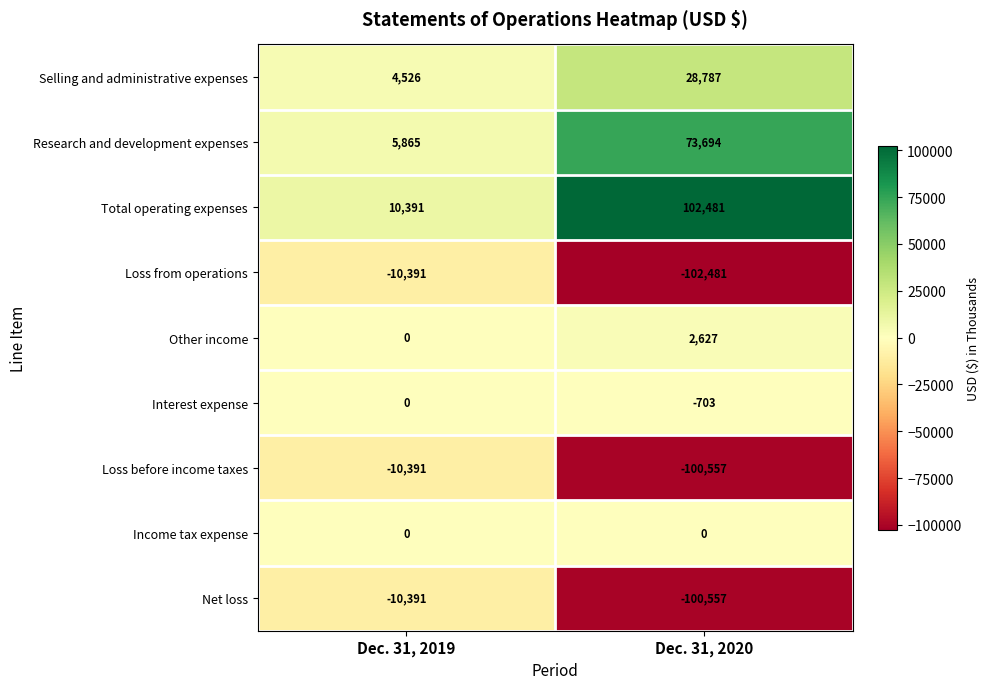

Is it true that Total operating expenses equals 41385 at Dec. 31, 2020?

False